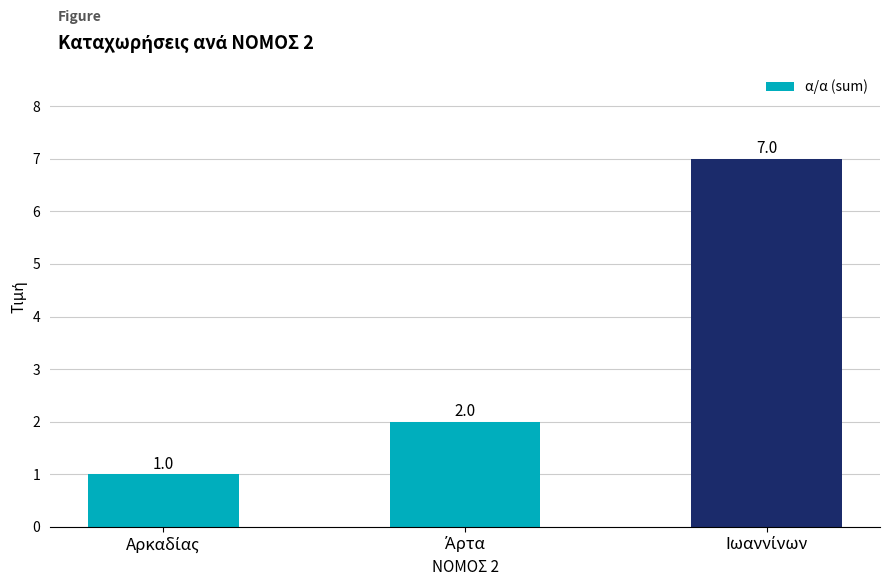

Does the chart contain any negative values?

No